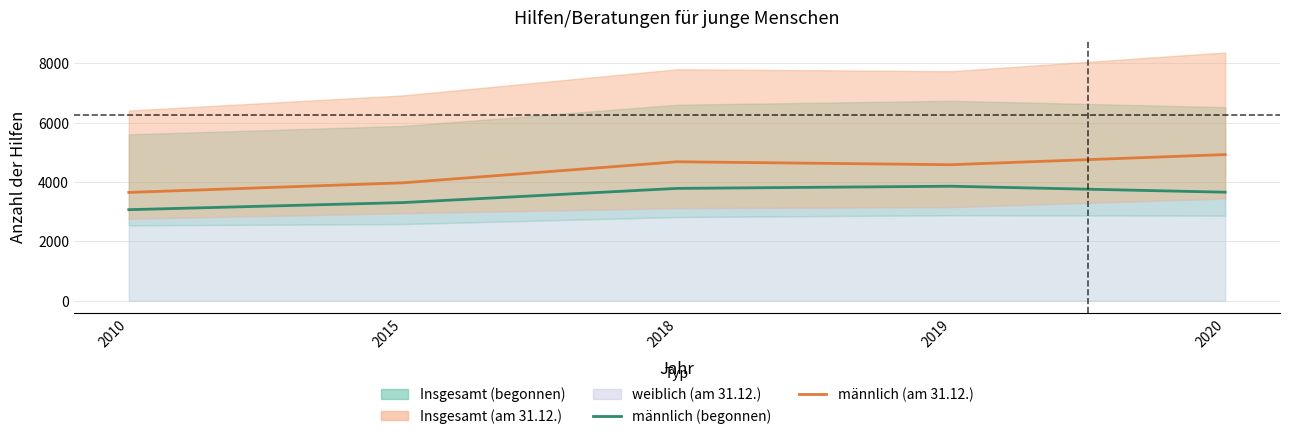

Which label corresponds to the largest value in the chart?

2020